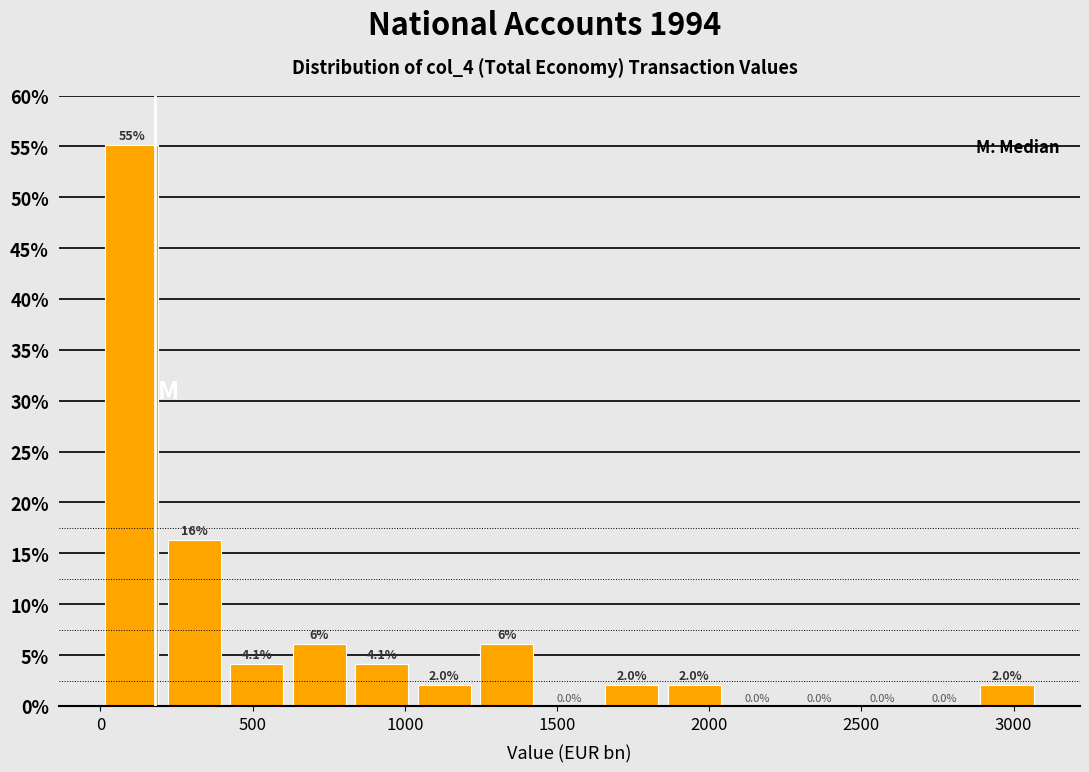

Over which range of the x-axis is the bar tallest?

0 to 200